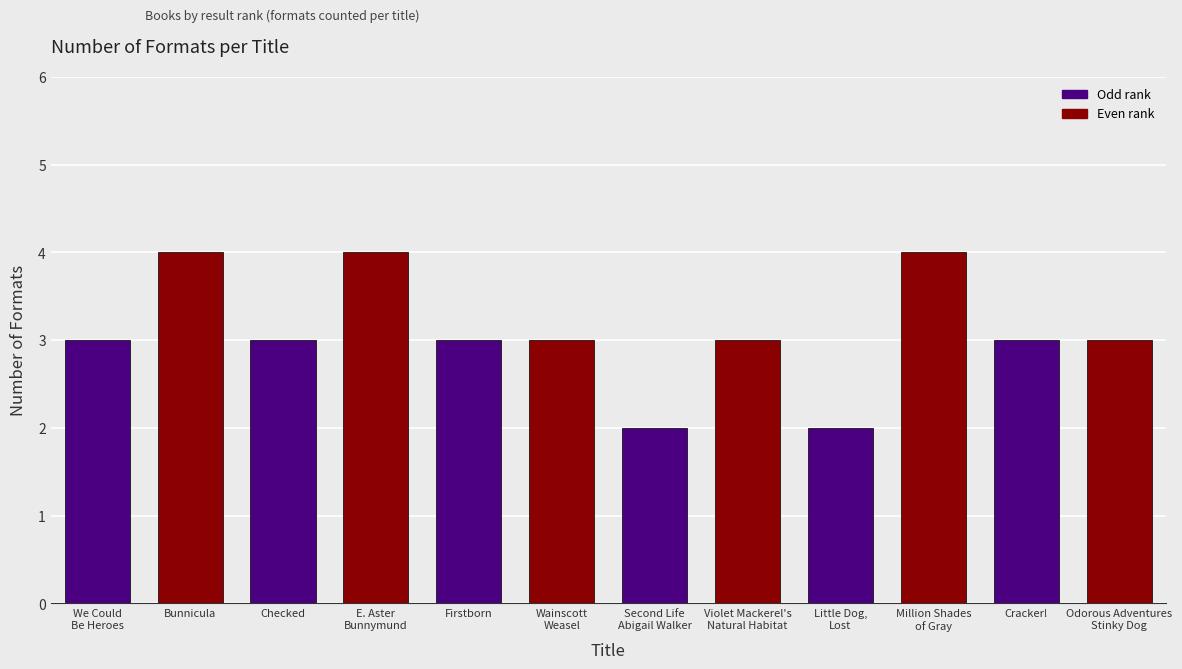

What is the value of the 6th bar from the left?

3